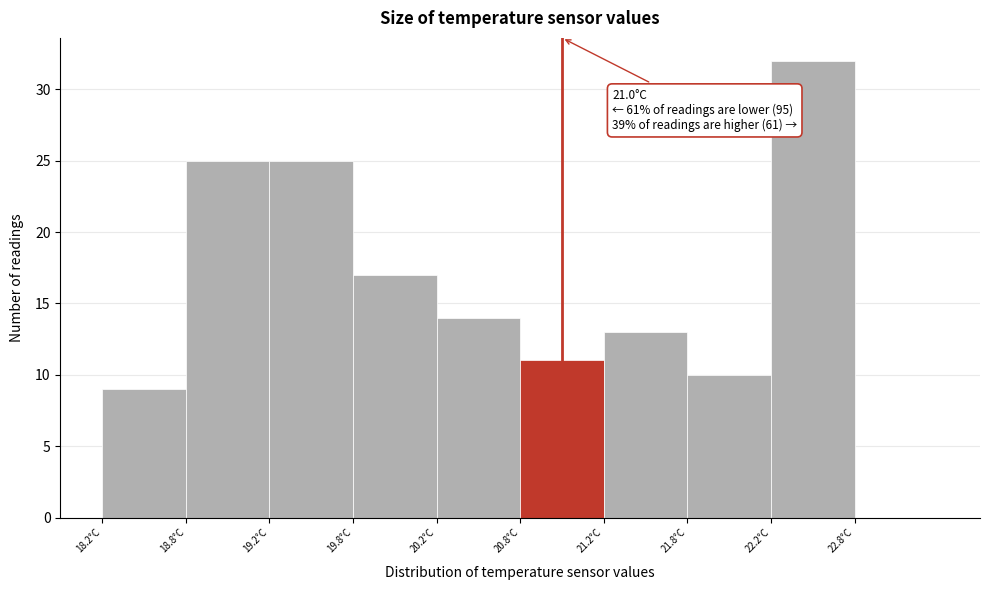

Over which range of the x-axis is the bar tallest?

22.25 to 22.75